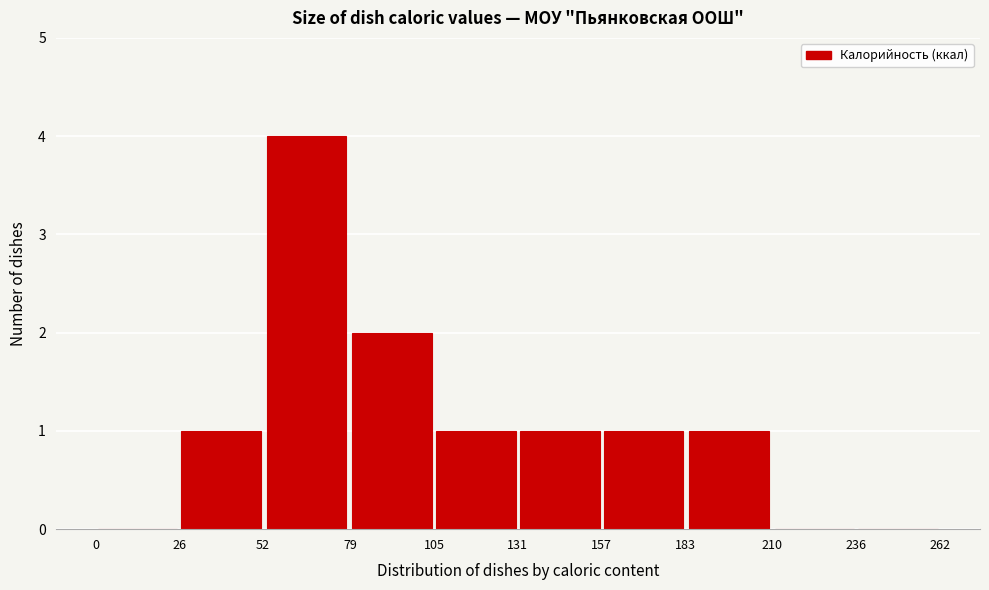

Over which range of the x-axis is the bar tallest?

52 to 79